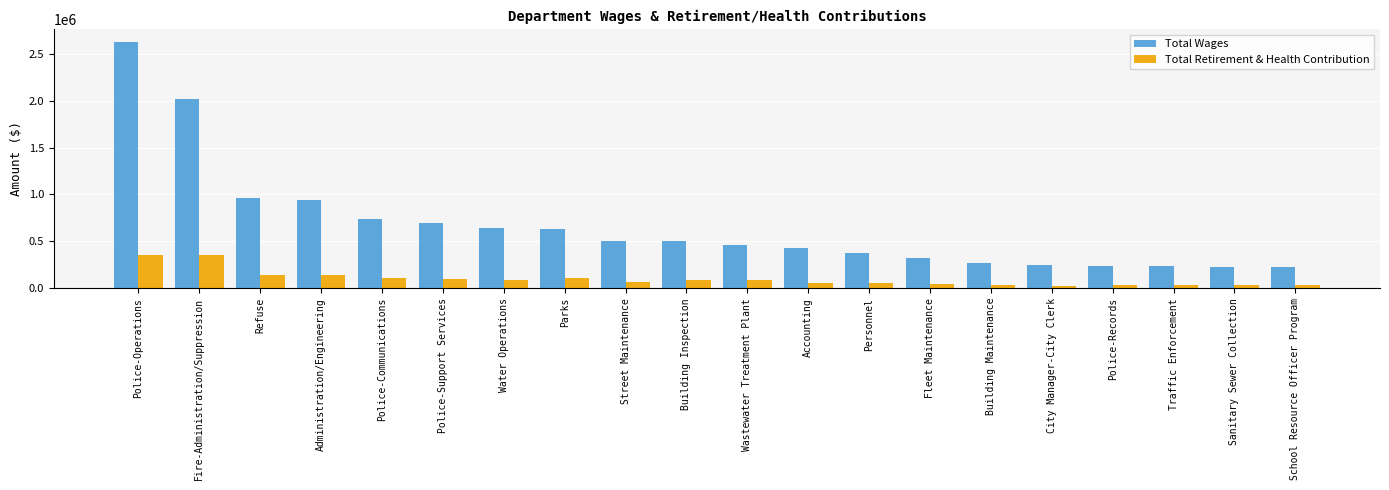

Which series has the largest total across all categories?

Total Wages